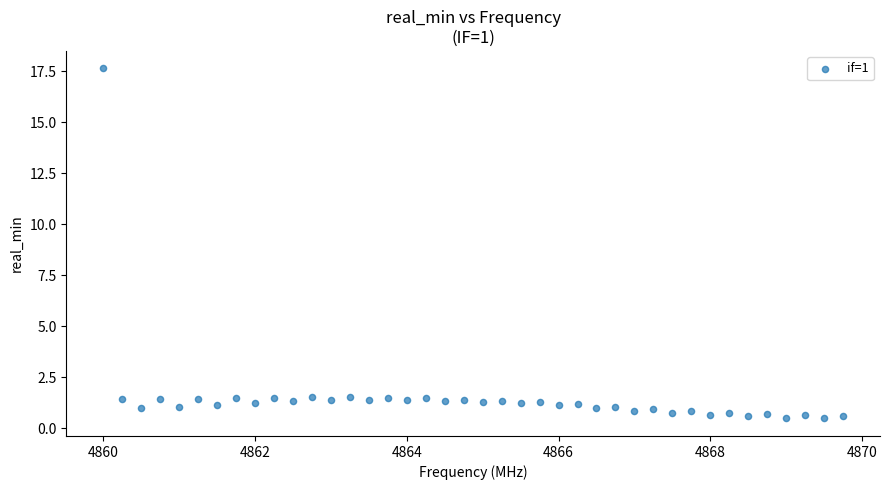

What is the range of X values (max minus min)?

9.8